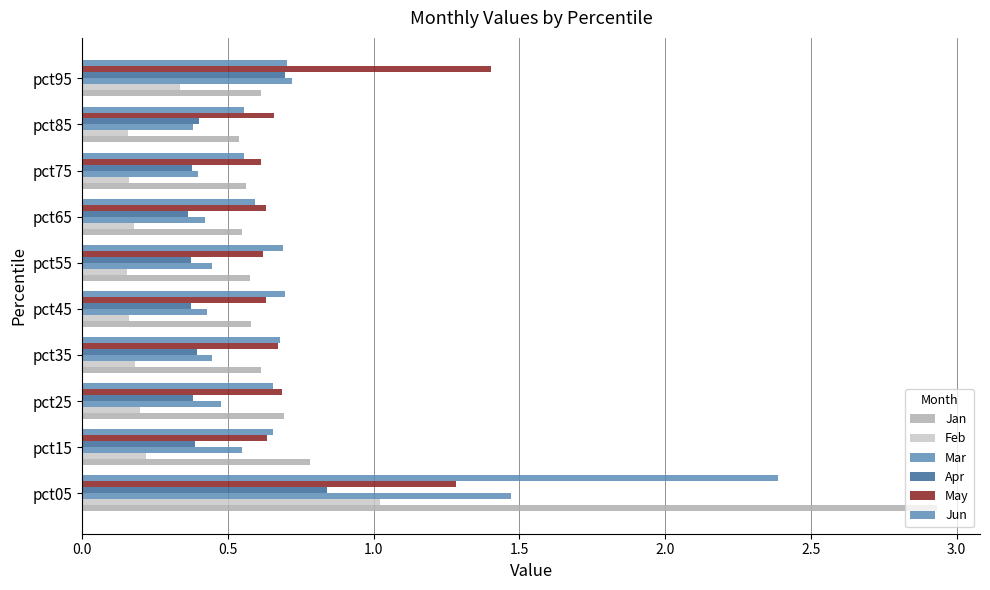

How many distinct data groups are displayed?

6